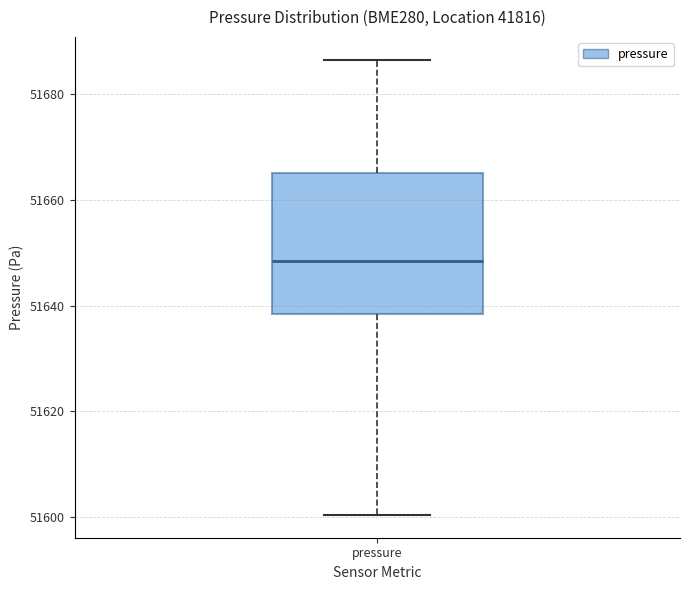

Read this box plot against the y-axis: the position of the median line, the range covered by the box, and the ends of both whiskers. The values are not printed on the chart, so give them approximately, as read against the axis.

median 51648, box 51638 to 51666, whiskers 51600 to 51686